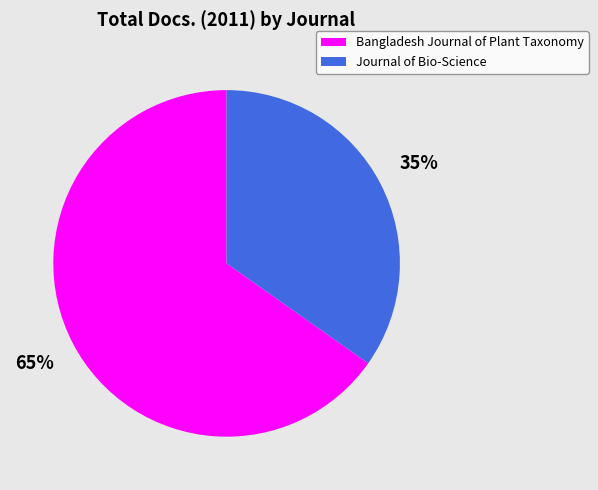

Do Bangladesh Journal of Plant Taxonomy and Journal of Bio-Science together represent more than half of the pie?

Yes